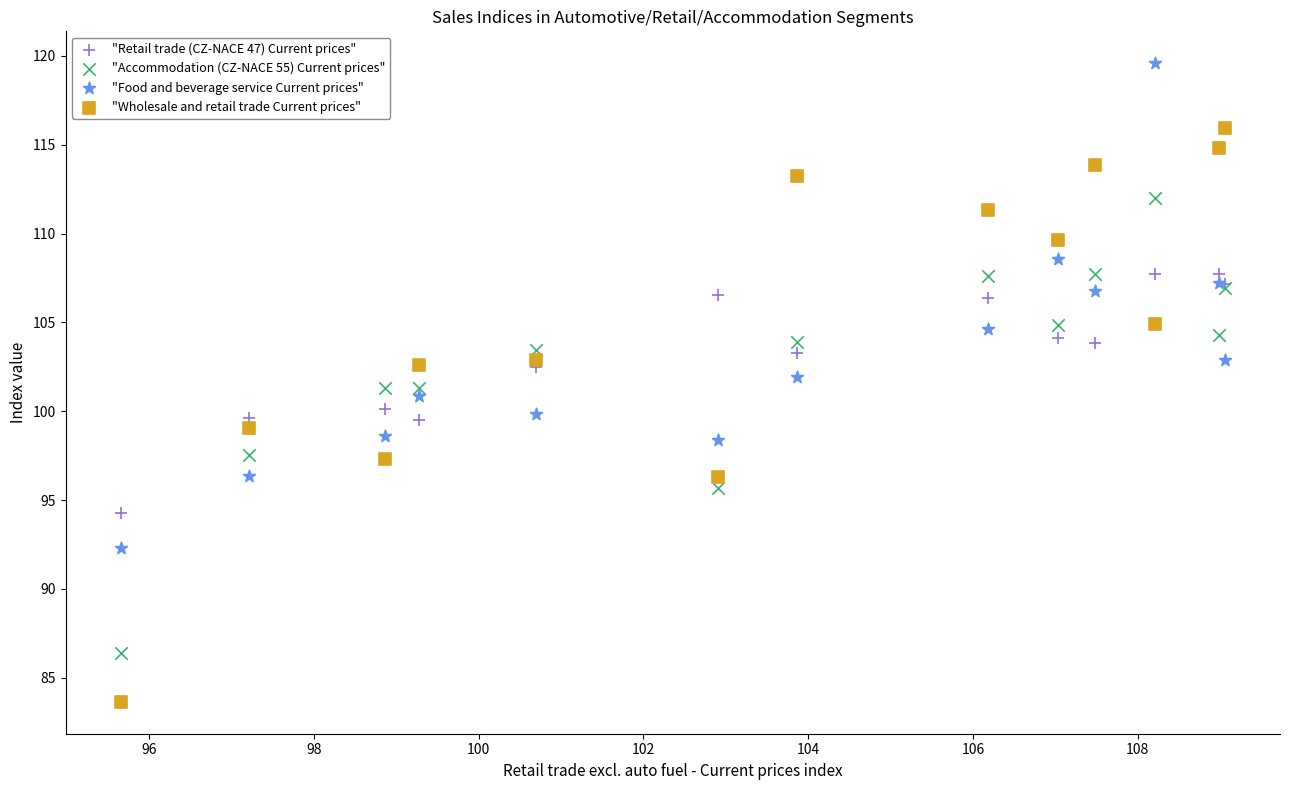

Which series contains the highest Y value?

"Food and beverage service Current prices"